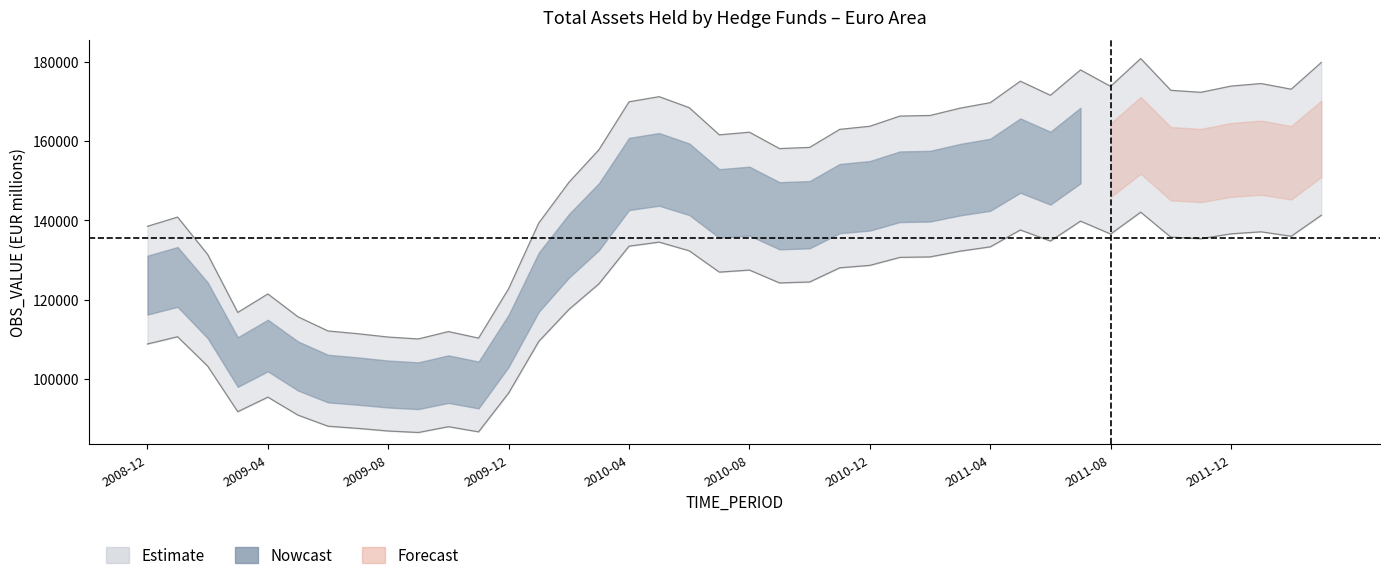

What position from the right is 2009-01?

39